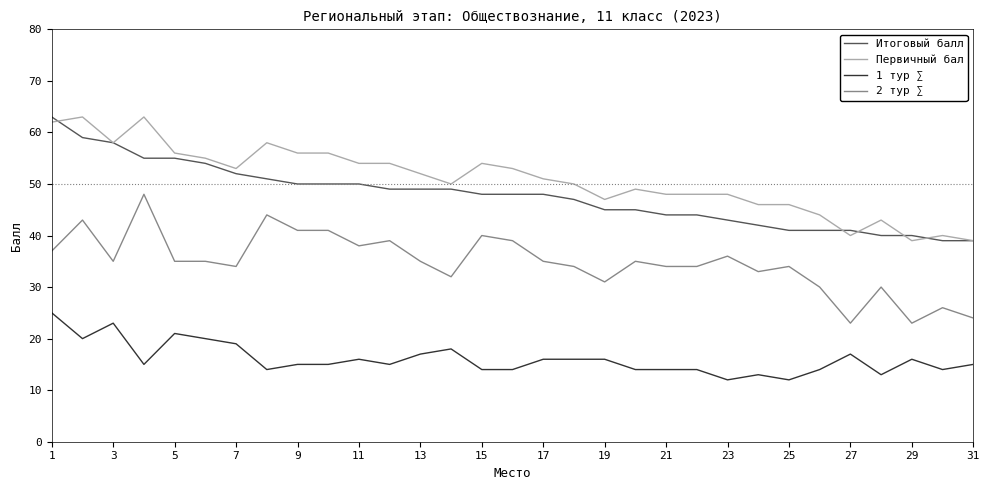

Which series has the largest total across all categories?

Первичный бал